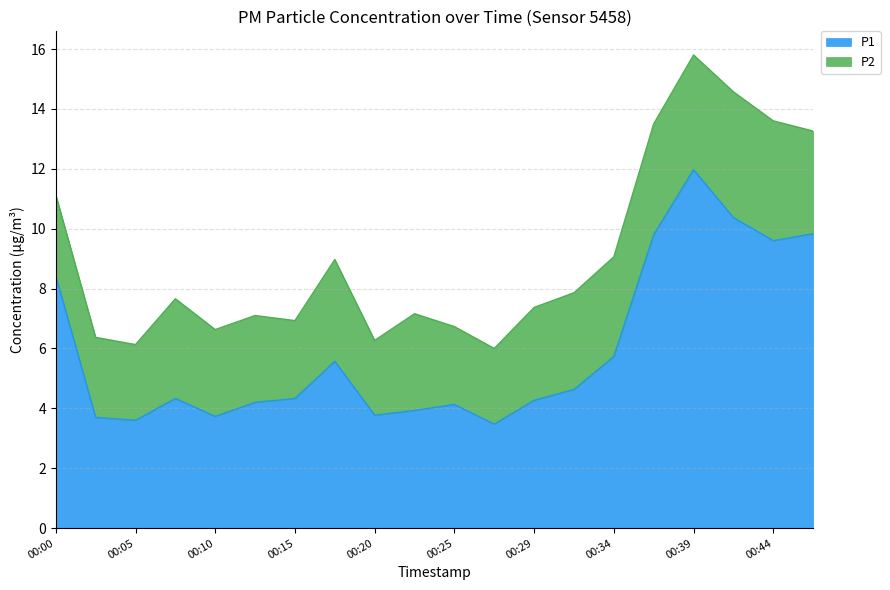

The value at 00:39 is 20.6. True or false?

False